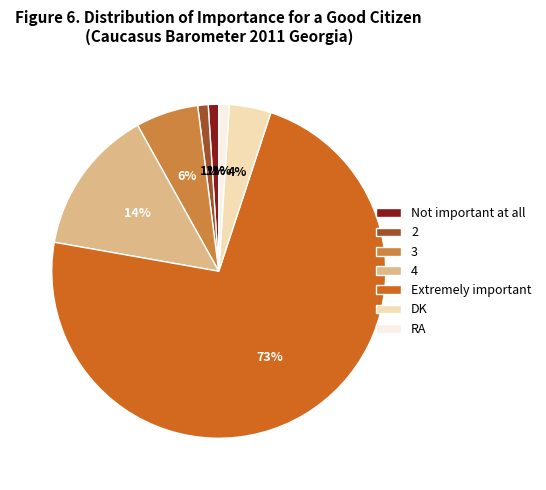

Combined, do Not important at all and 2 account for over 50%?

No